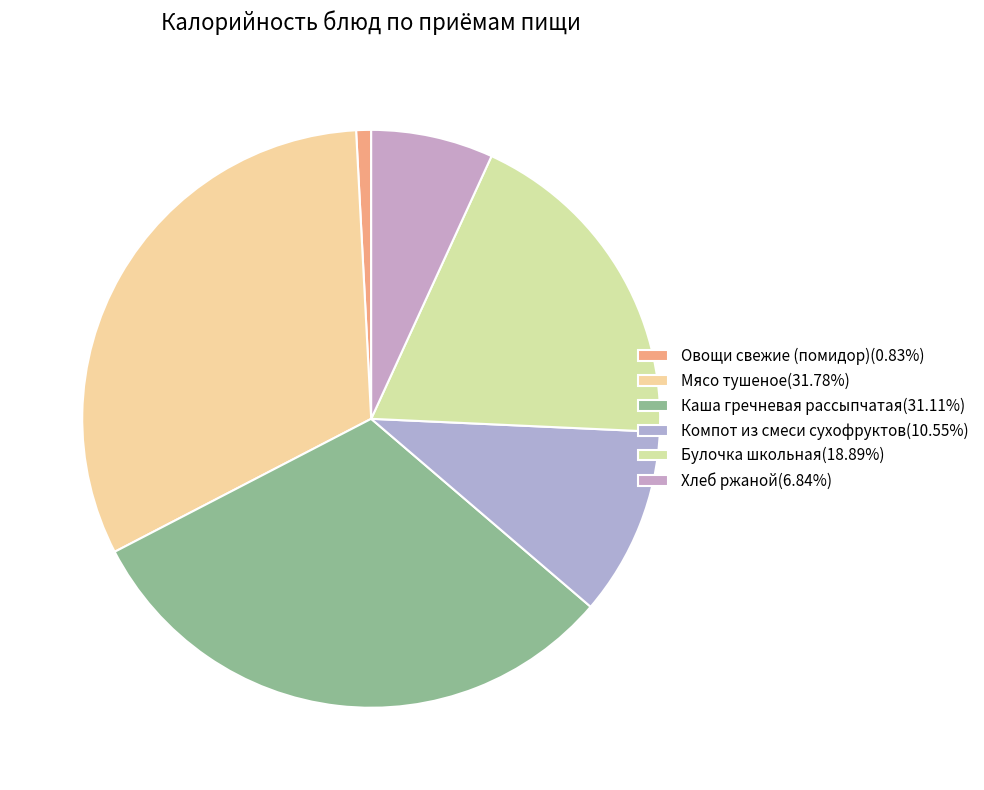

Does Каша гречневая рассыпчатая represent more than half of the total?

No